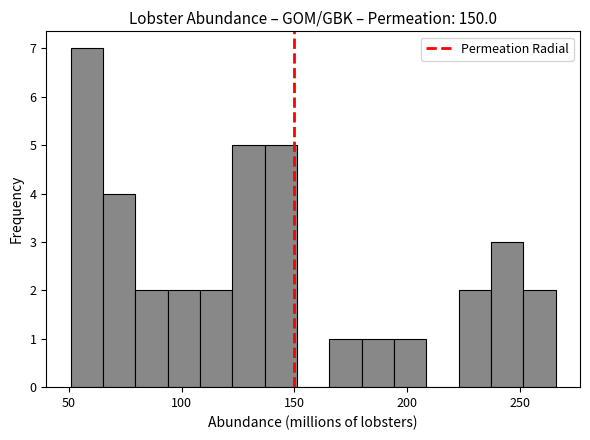

Around what value on the x-axis is the tallest bar? Give the approximate position of its centre, as read against the axis.

60